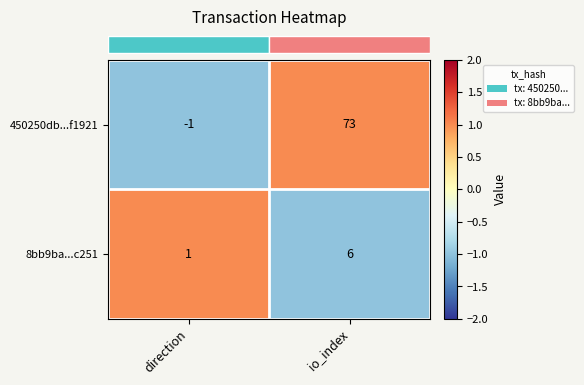

What is the difference between the maximum and minimum values in the 450250db...f1921 series?

74